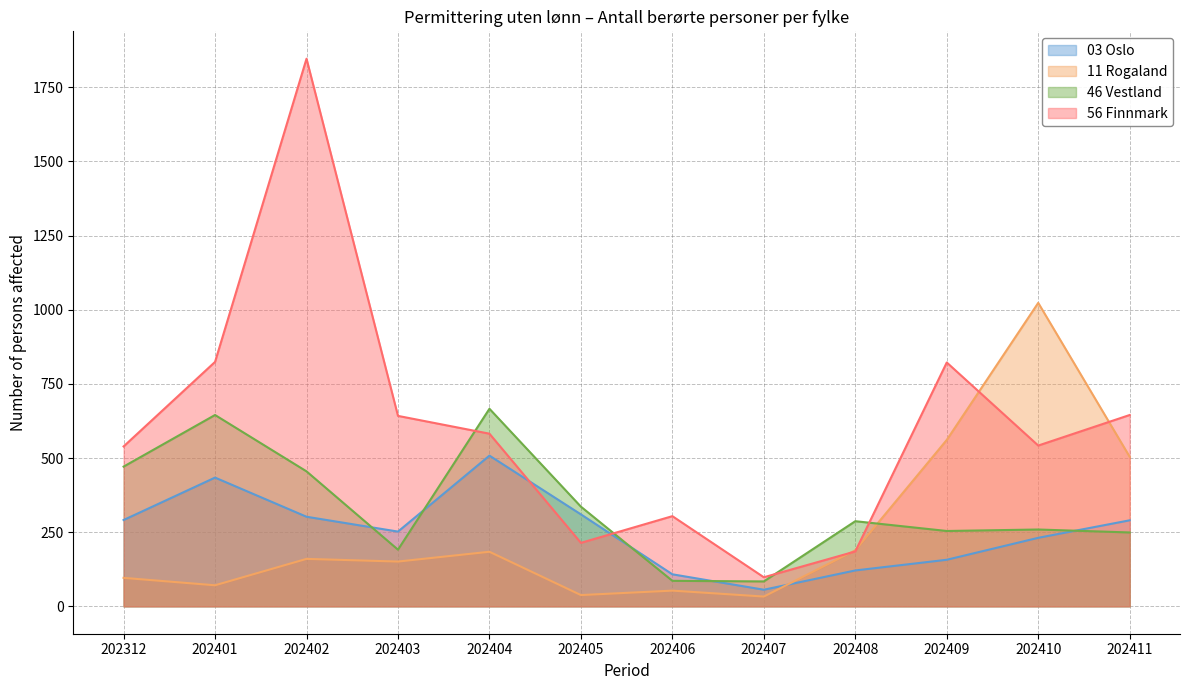

What is the value of the 56 Finnmark point at the 9th from the left?

185